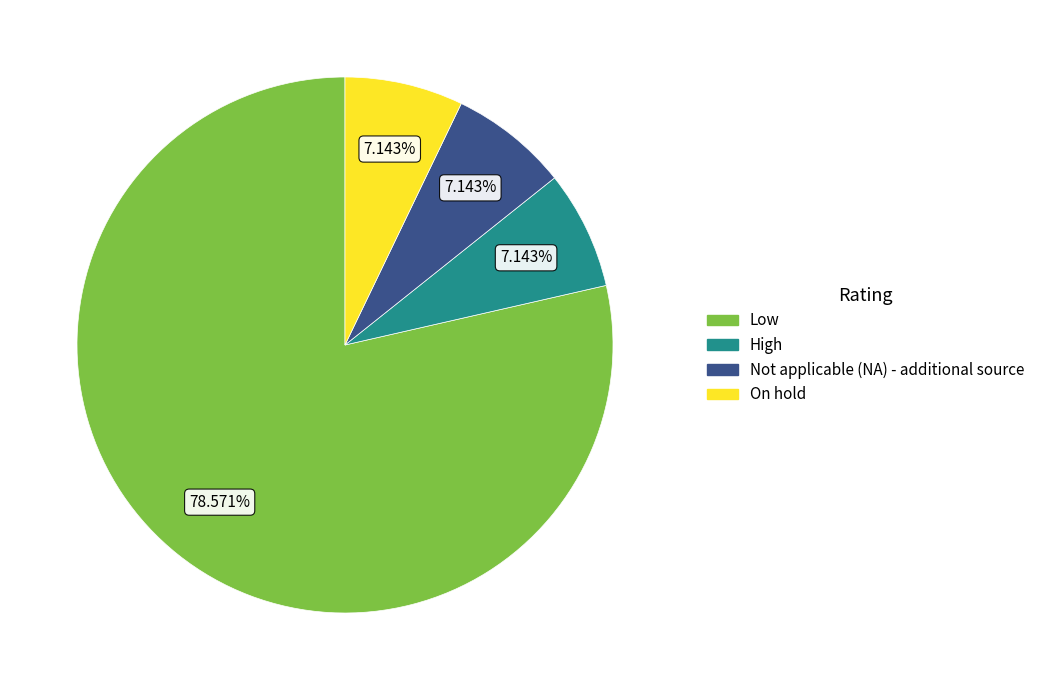

The Not applicable (NA) - additional source slice represents 1% of the pie. True or false?

False